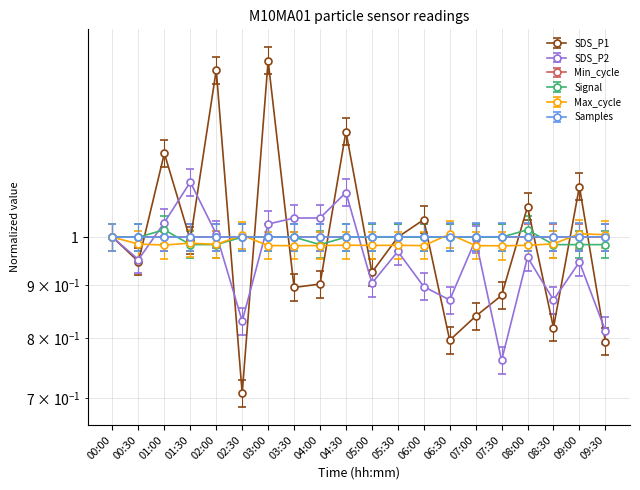

Does the chart have visible grid lines?

Yes